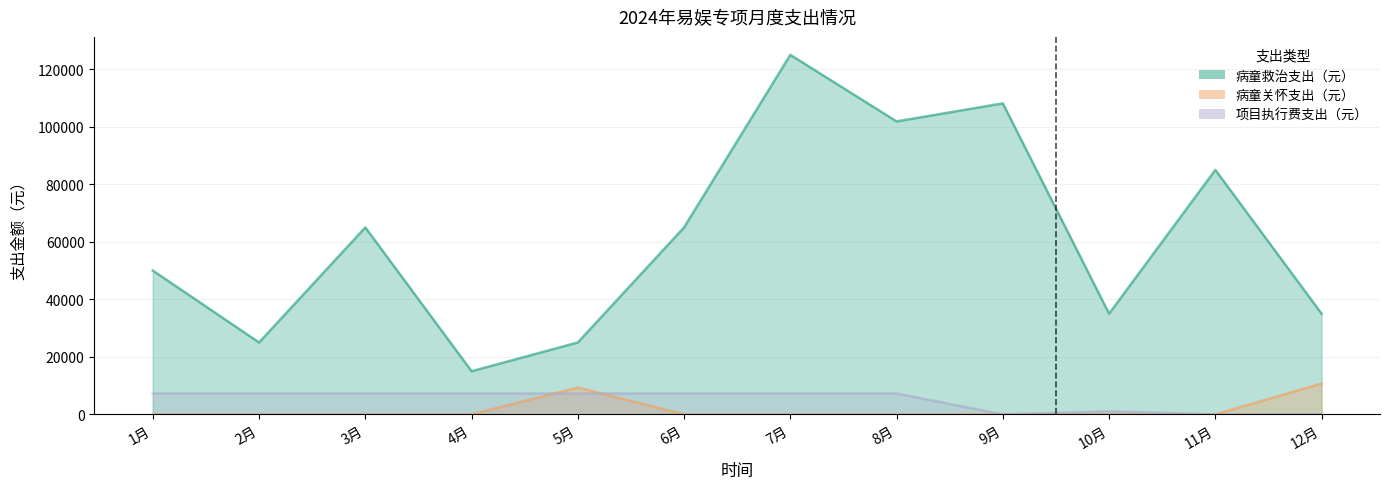

True or false: 病童救治支出（元） has more than 1 points higher than both neighbors.

True